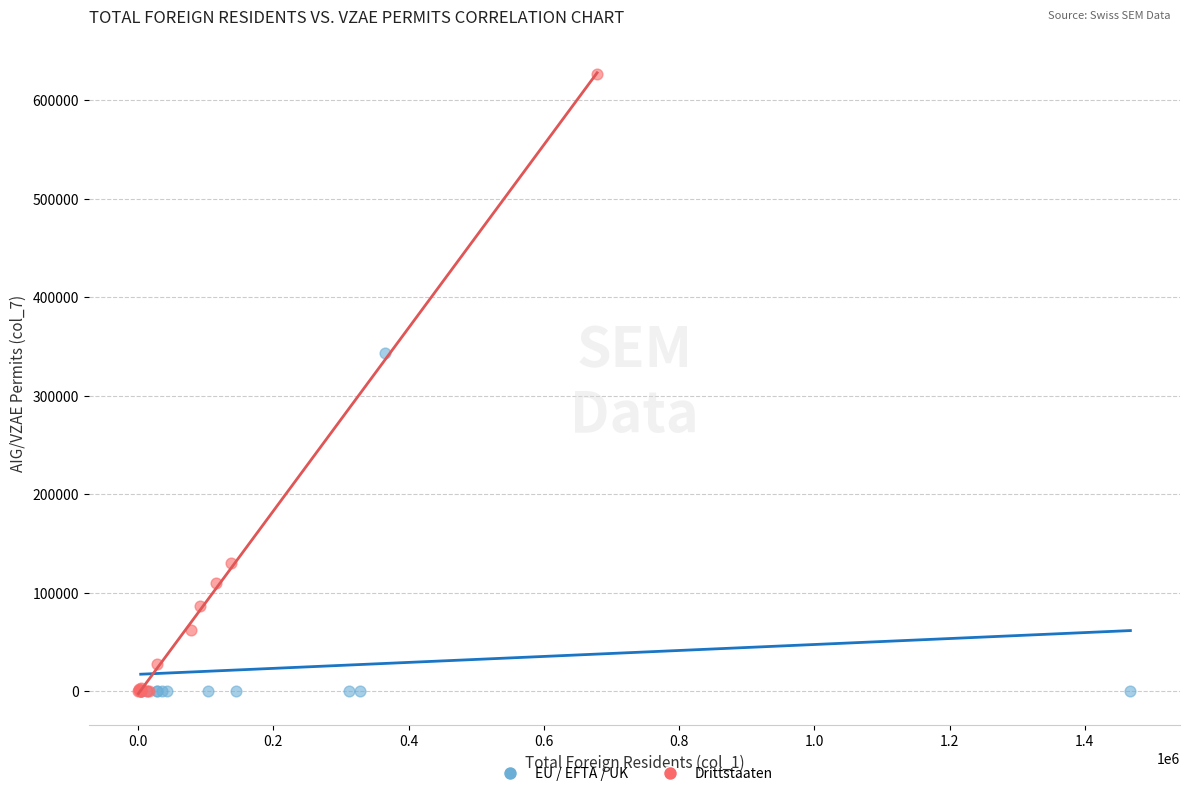

Which series contains the highest Y value?

Drittstaaten